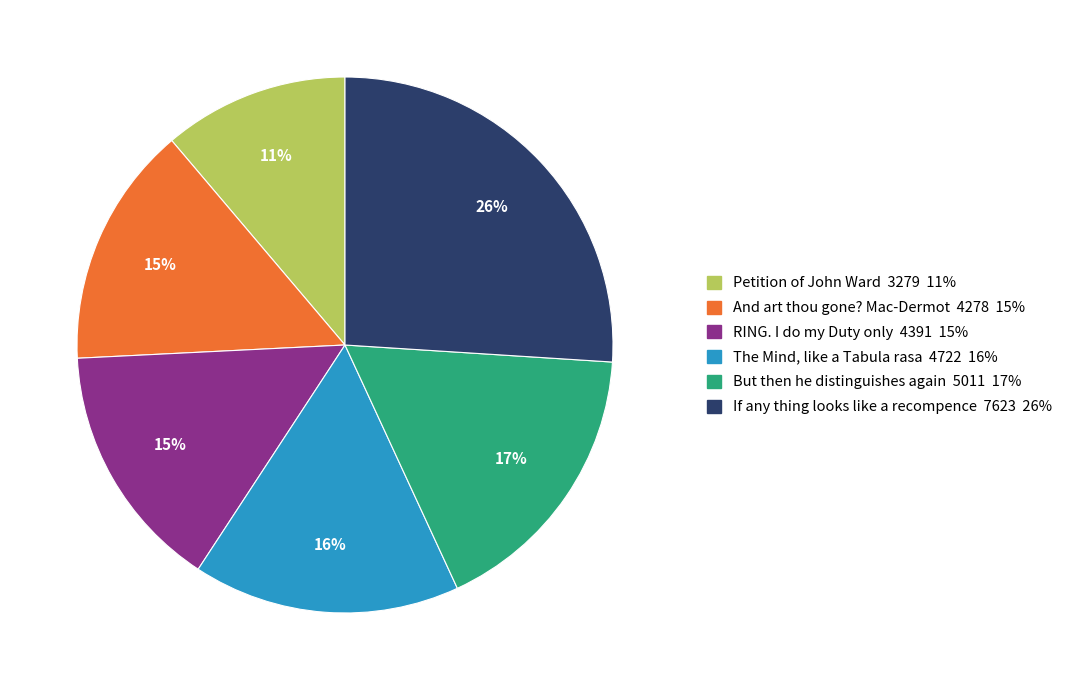

Which category has the smallest portion of the pie?

Petition of John Ward